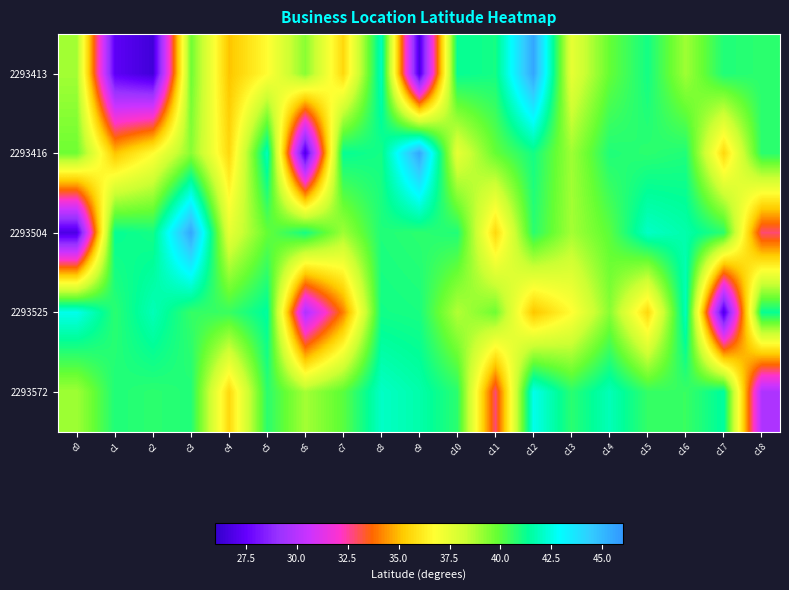

Count the number of categories in the chart.

19